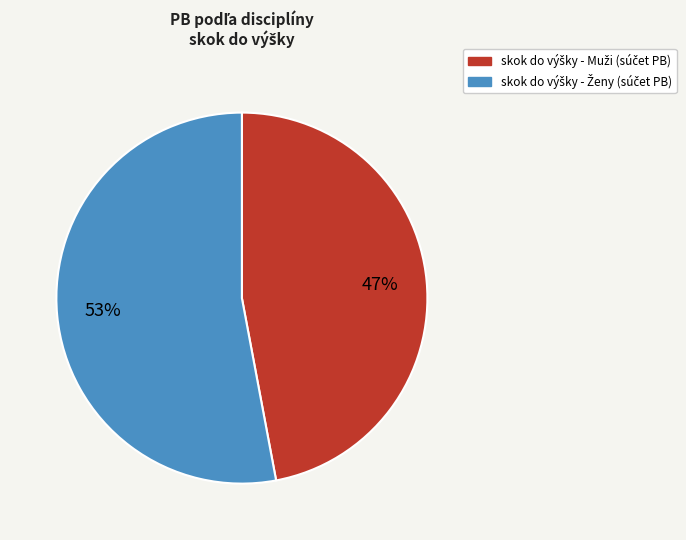

Does any single category account for the majority?

Yes